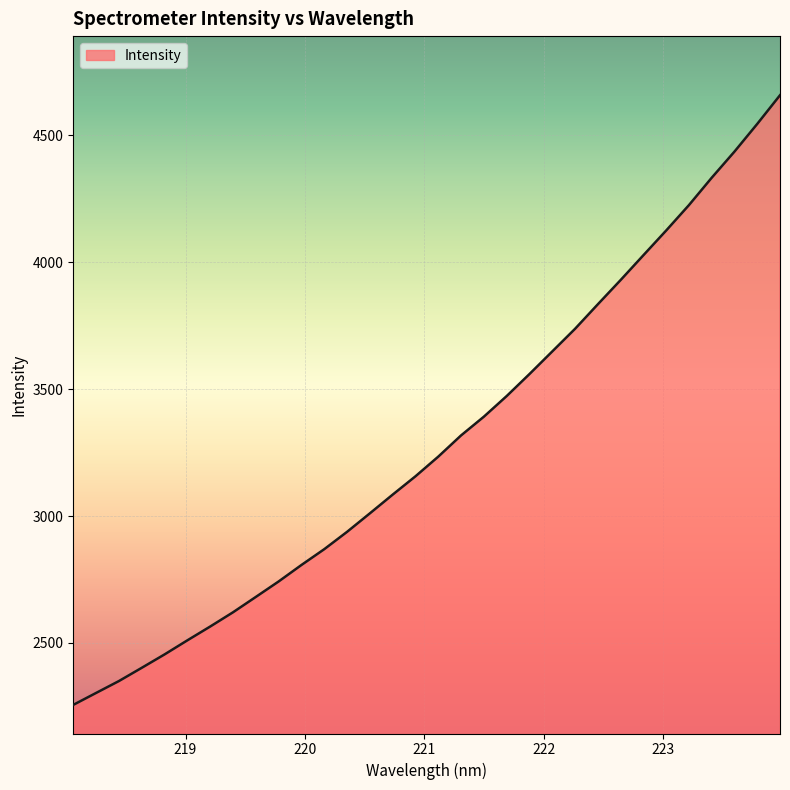

What is the difference between the maximum and minimum values?

2401.7